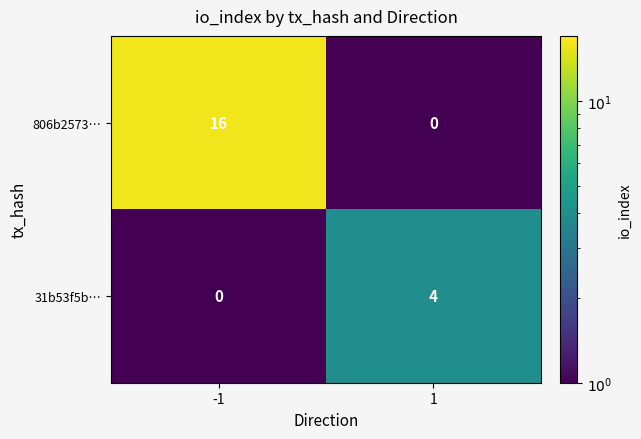

The value of 806b2573… at -1 is 28. True or false?

False